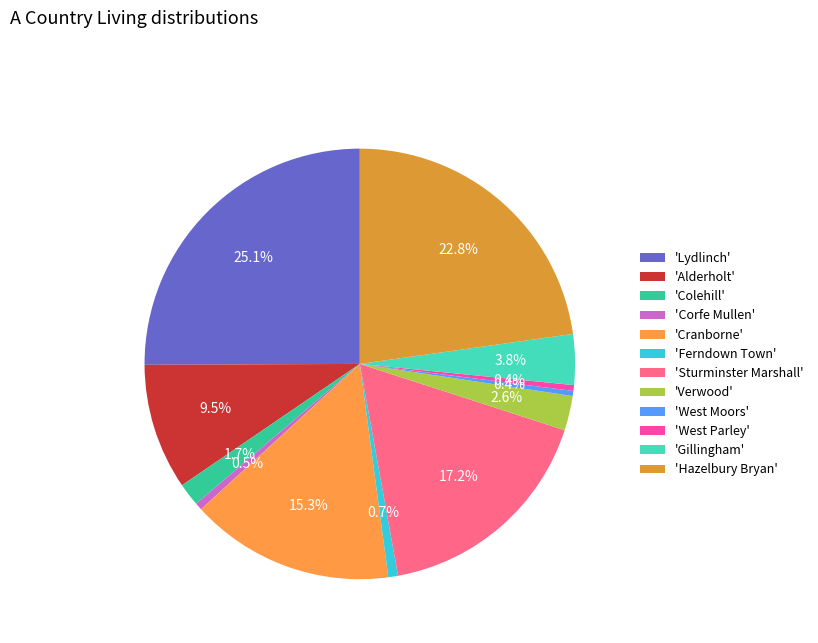

To the nearest percent, what is the difference between the largest and smallest slice percentages?

25%